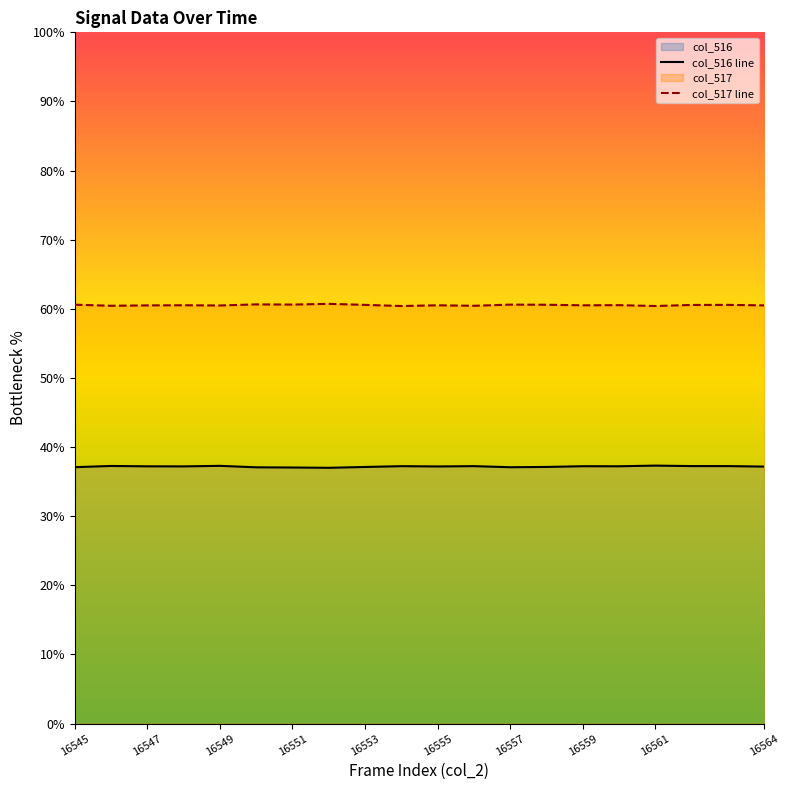

True or false: col_517 line and col_516 line cross at least once.

False